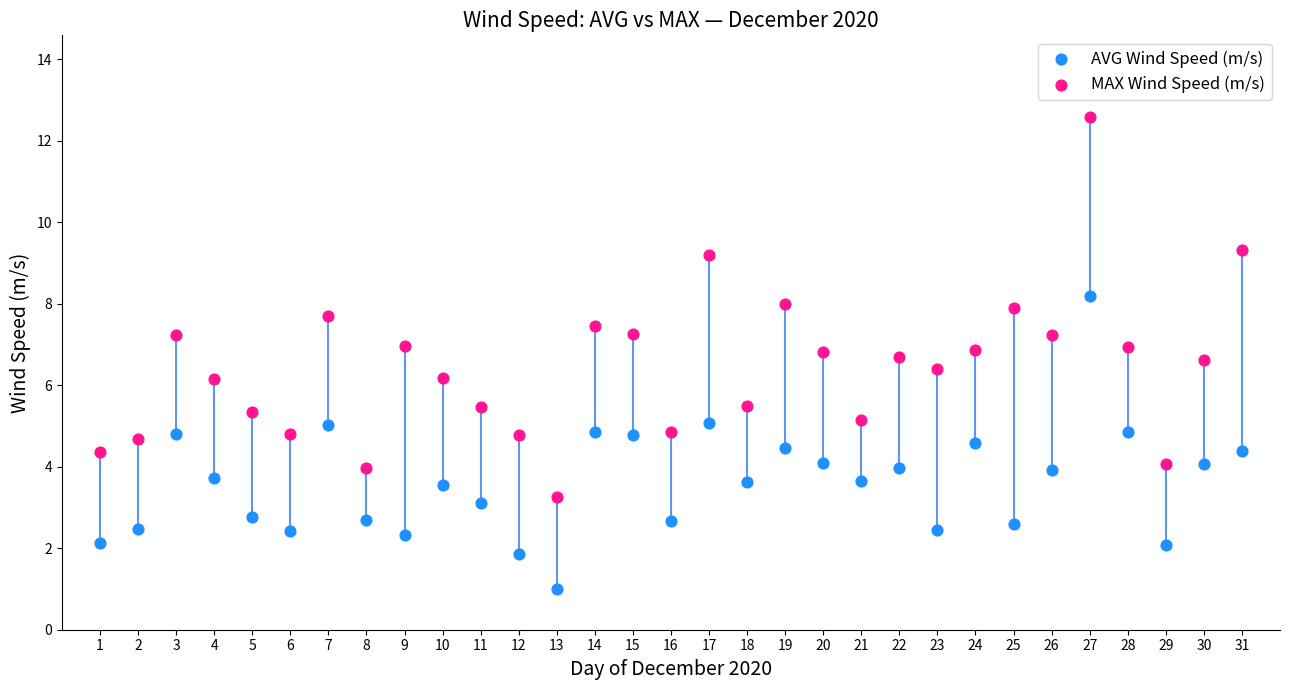

What is the X range (max minus min) for the scatter plot?

30.0